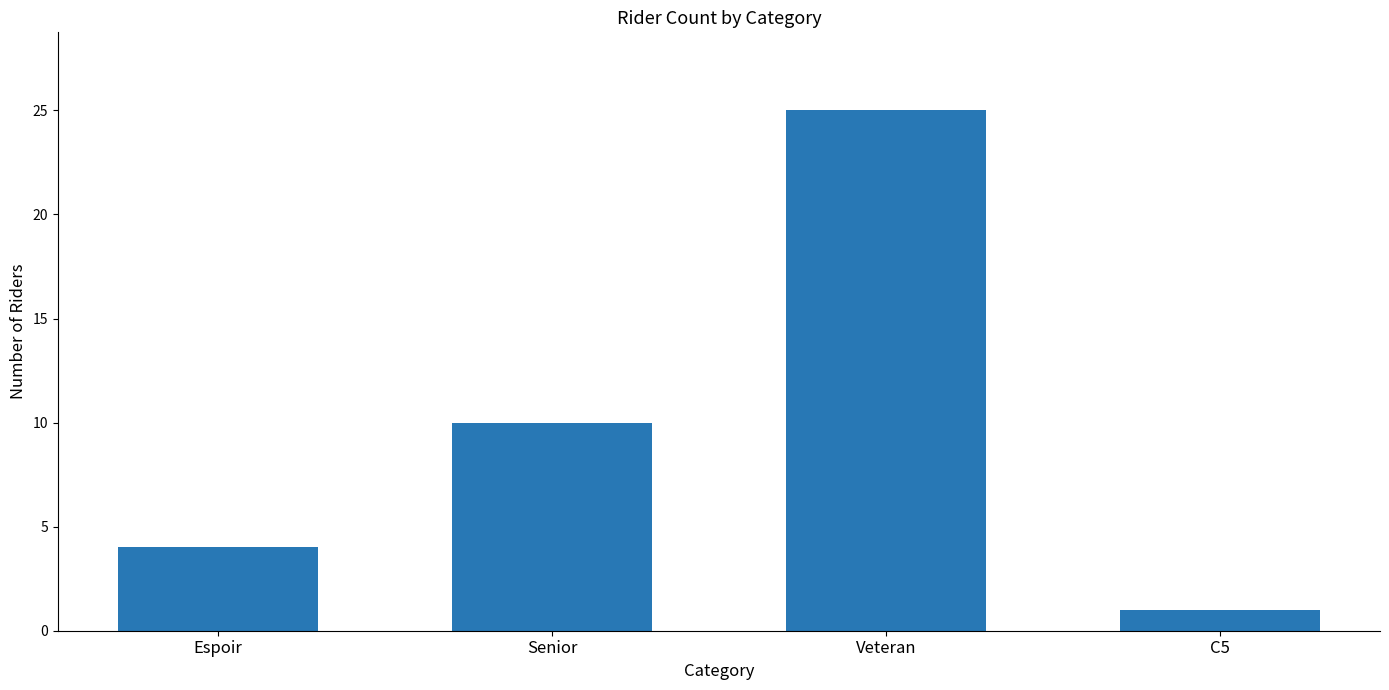

Rank the categories by value from lowest to highest.

C5, Espoir, Senior, Veteran